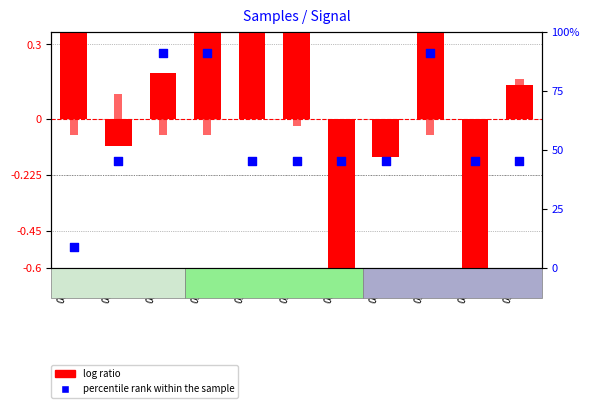

What are all the series names shown in the legend?

log ratio, percentile rank within the sample